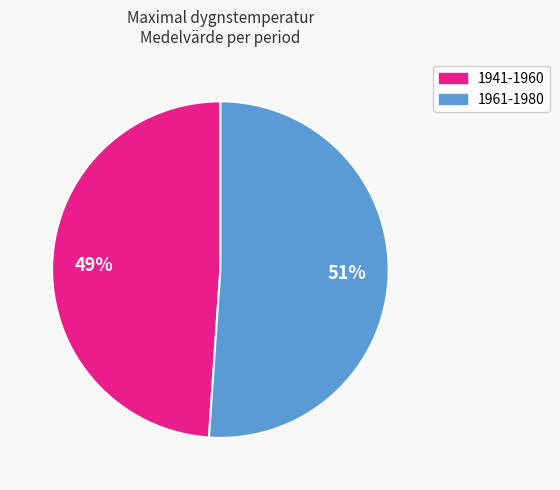

How many slices are in this pie chart?

2